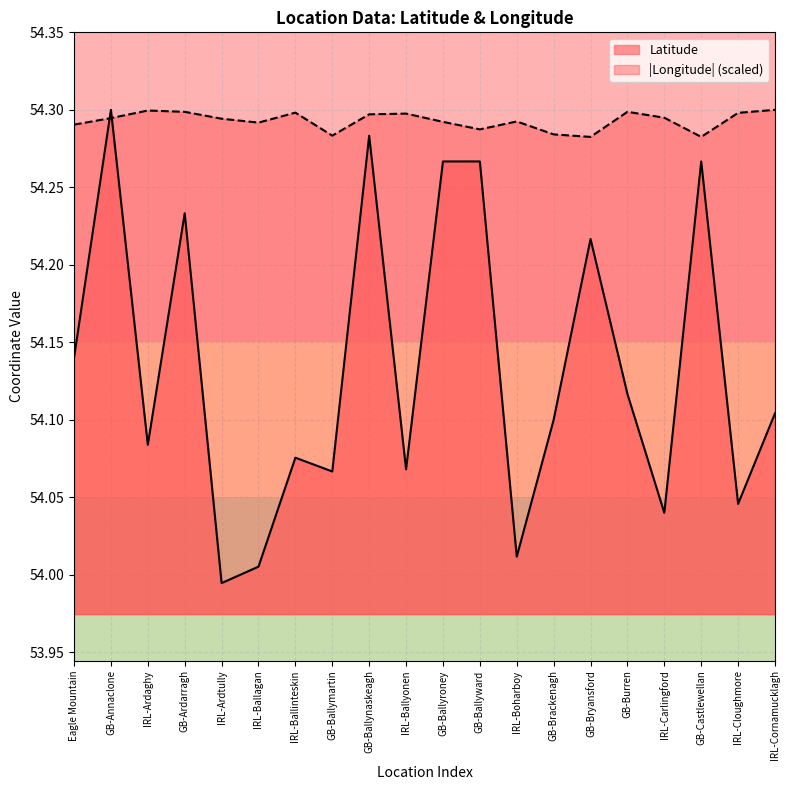

What is the spread (max minus min) of values at IRL-Boharboy?

0.3